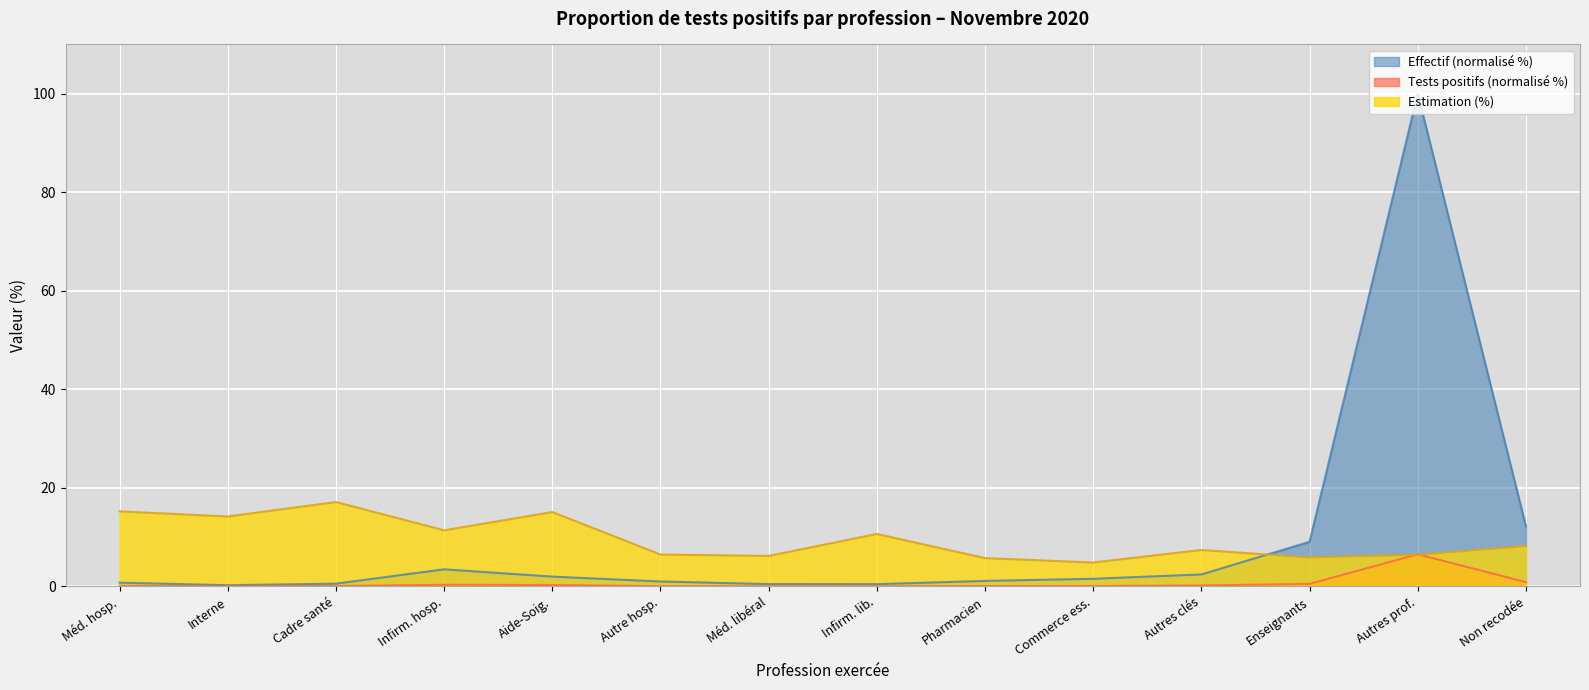

How many distinct data groups are displayed?

3